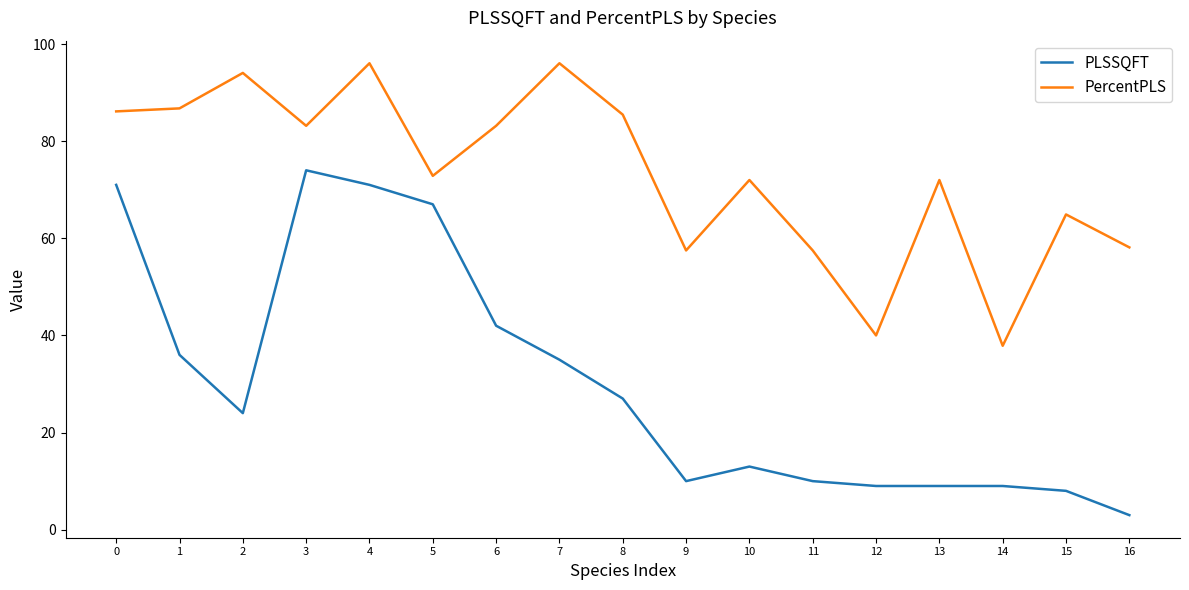

What is the average value of the PercentPLS series?

73.2